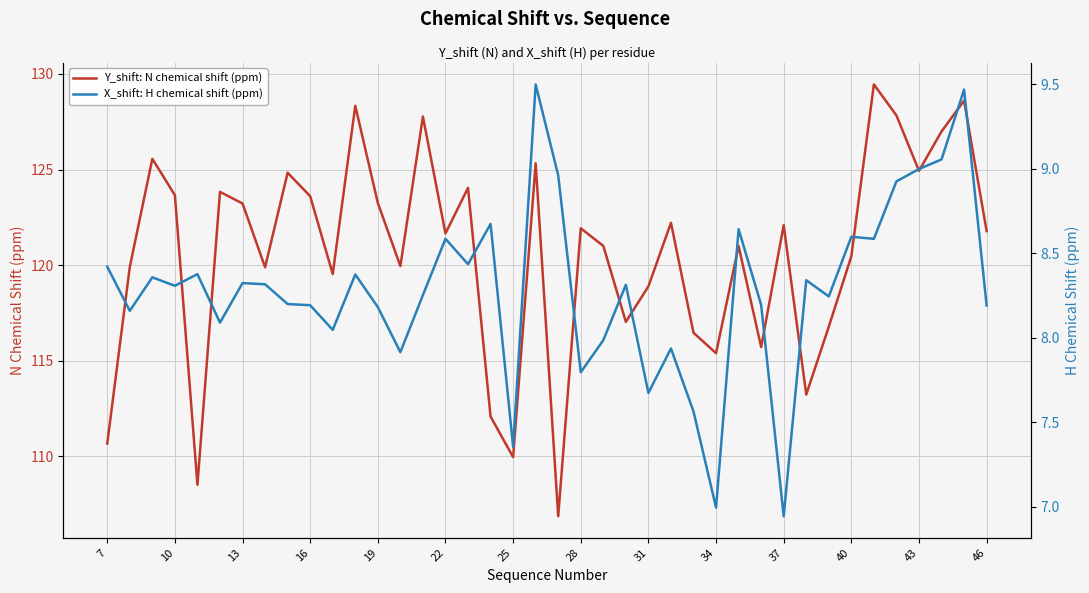

What is the minimum value for Y_shift: N chemical shift (ppm)?

106.9